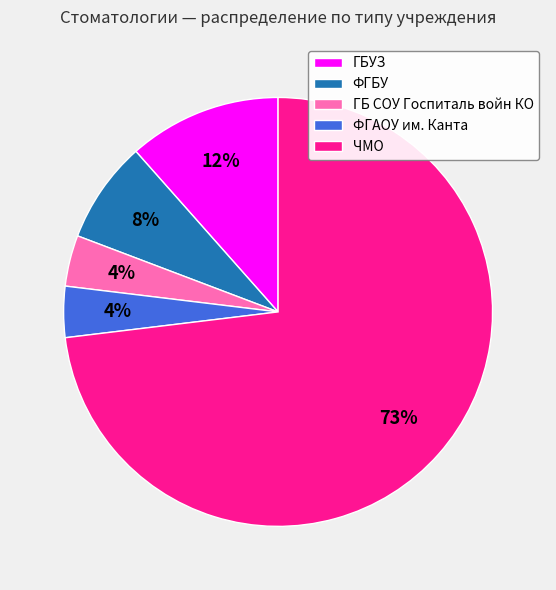

How many slices are in this pie chart?

5